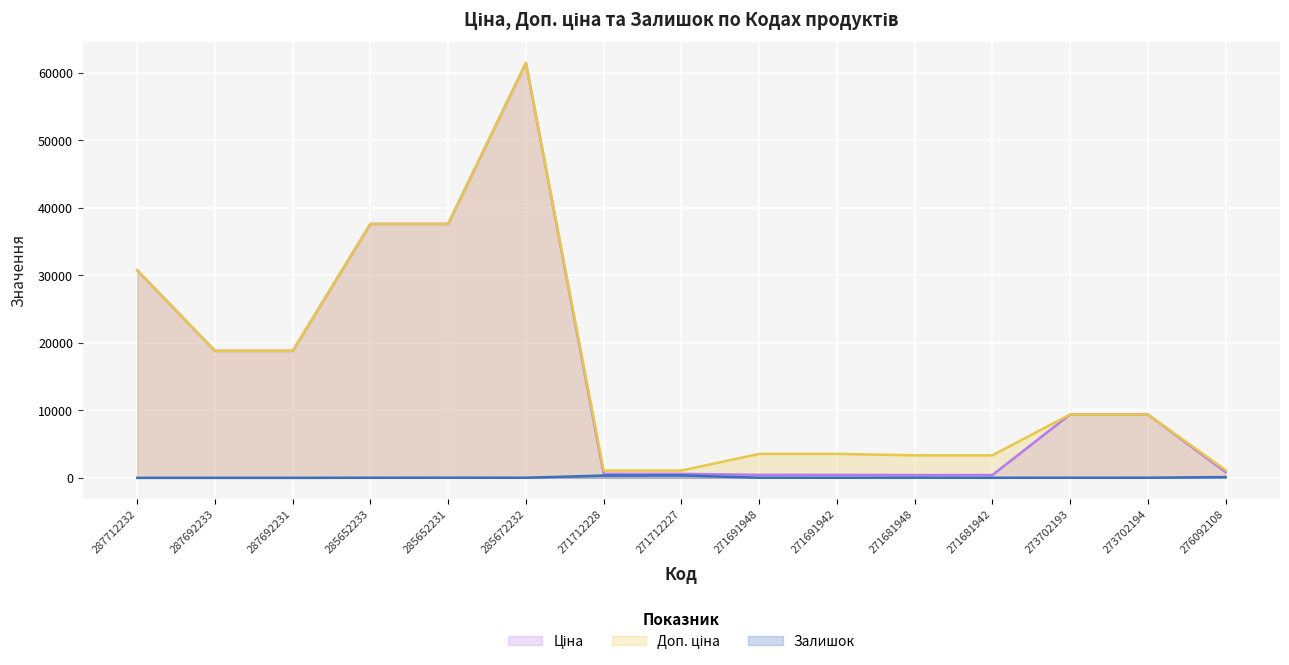

Between 271712228 and 271691942, which series saw the biggest shift?

Доп. ціна